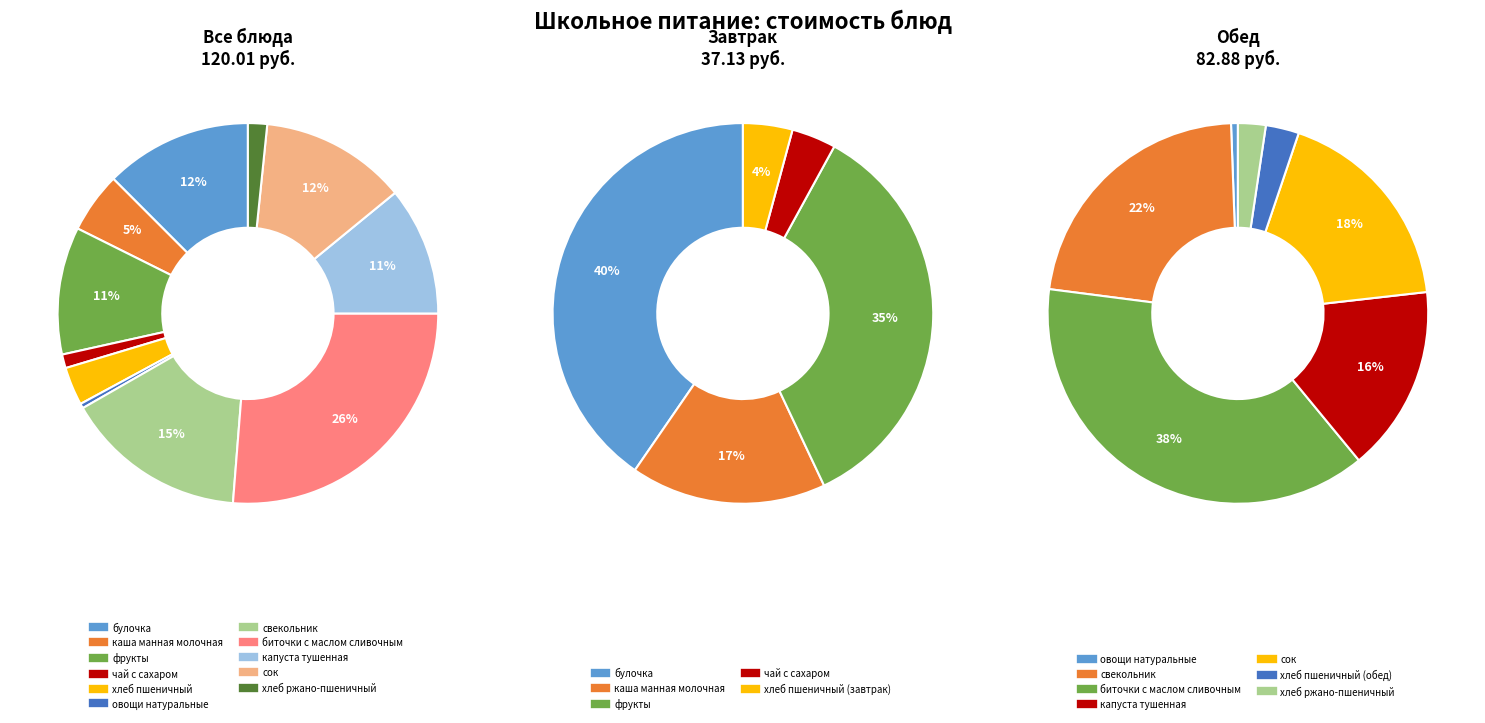

Combined, do булочка and хлеб пшеничный (завтрак) account for over 50%?

No